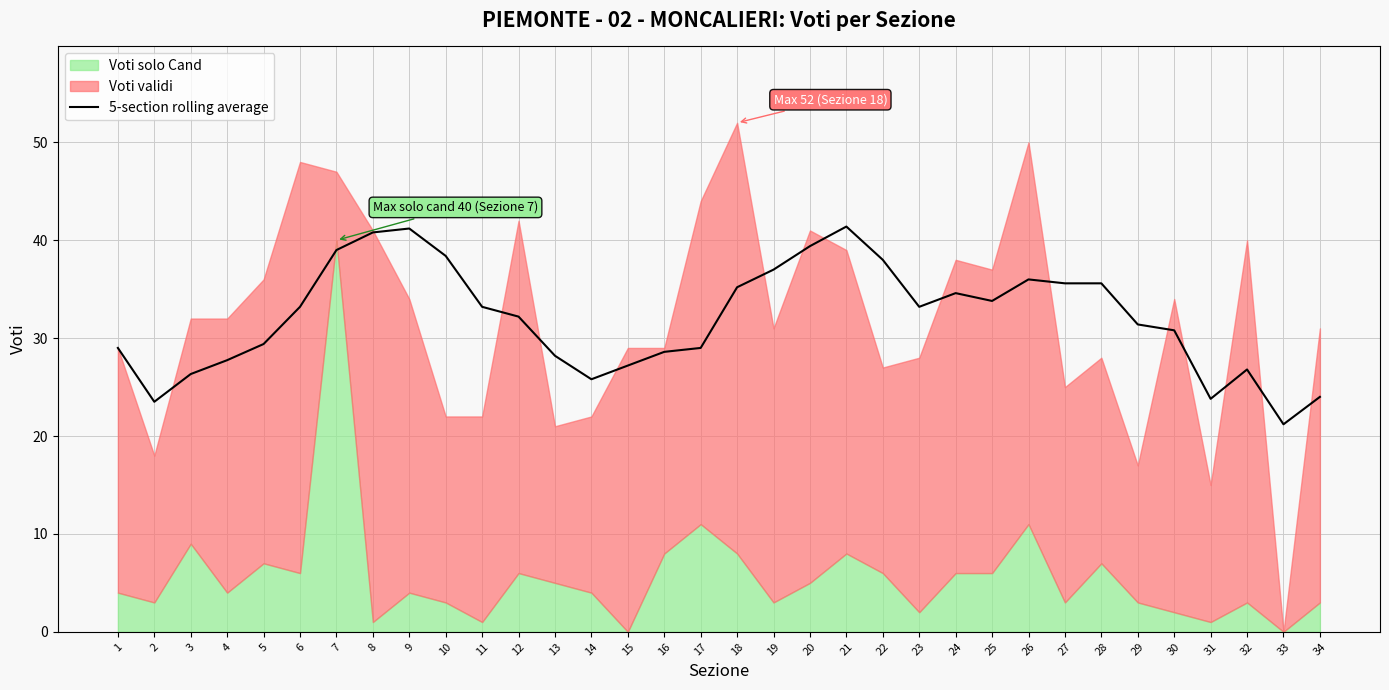

How many values are below 33?

17